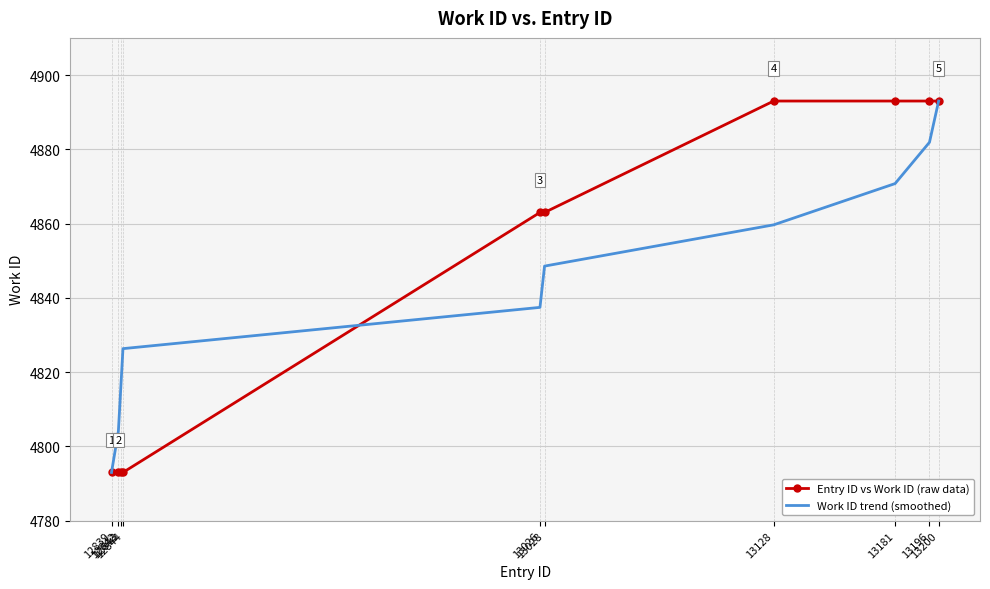

What is the average value of the Entry ID vs Work ID (raw data) series?

4847.0